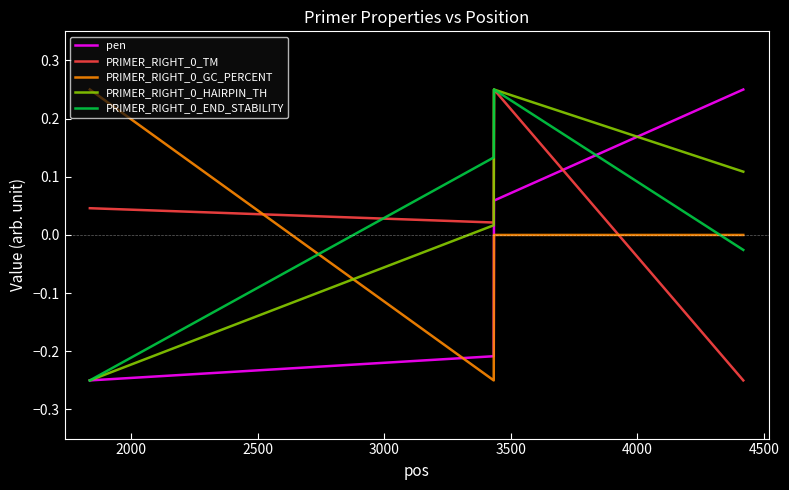

Which series ends up on top after the final intersection of PRIMER_RIGHT_0_GC_PERCENT and pen?

pen